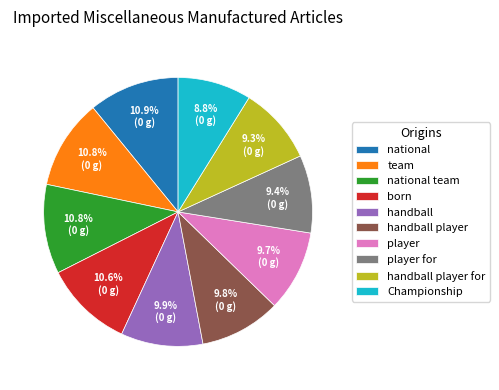

What percentage is the Championship slice, to the nearest percent?

9%